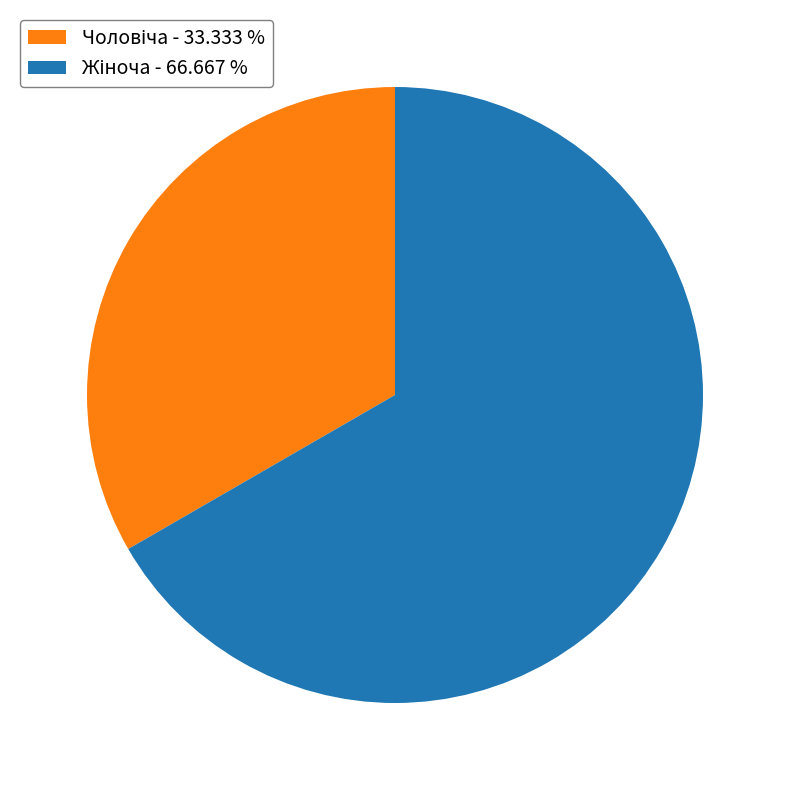

How many slices are in this pie chart?

2